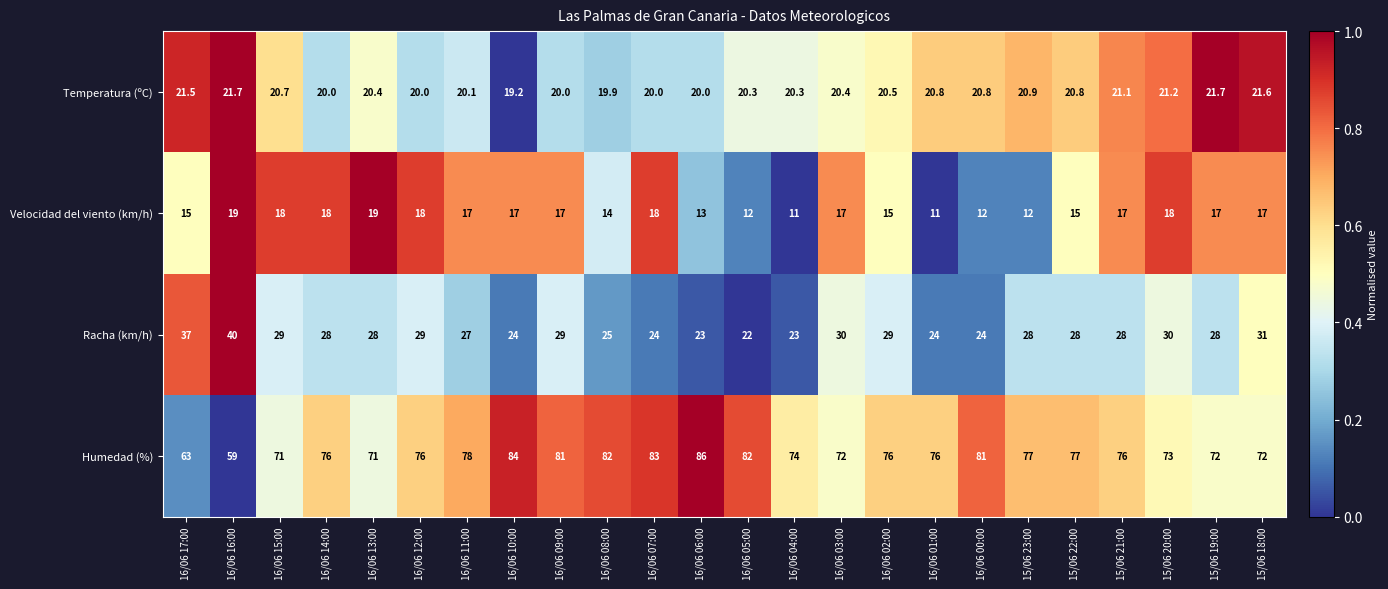

Is it true that Humedad (%) equals 123.0 at 16/06 09:00?

False